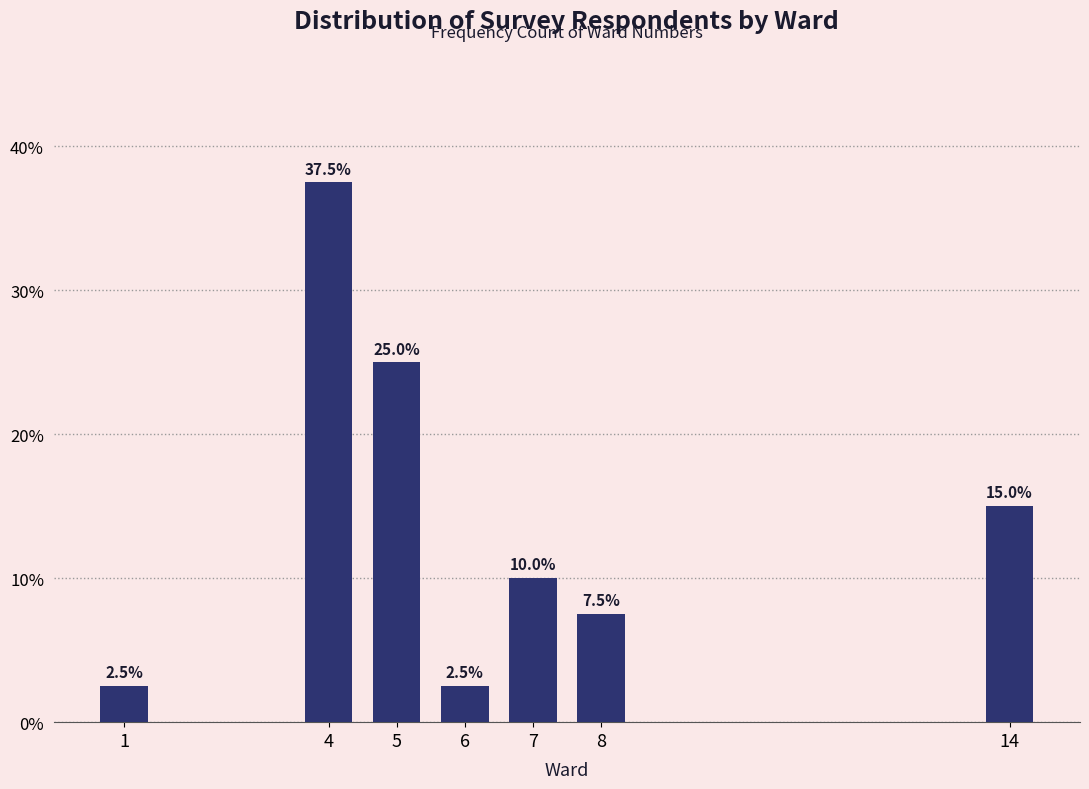

Reading left to right, transcribe all the data shown in this chart.

2.5	37.5	25.0	2.5	10.0	7.5	15.0